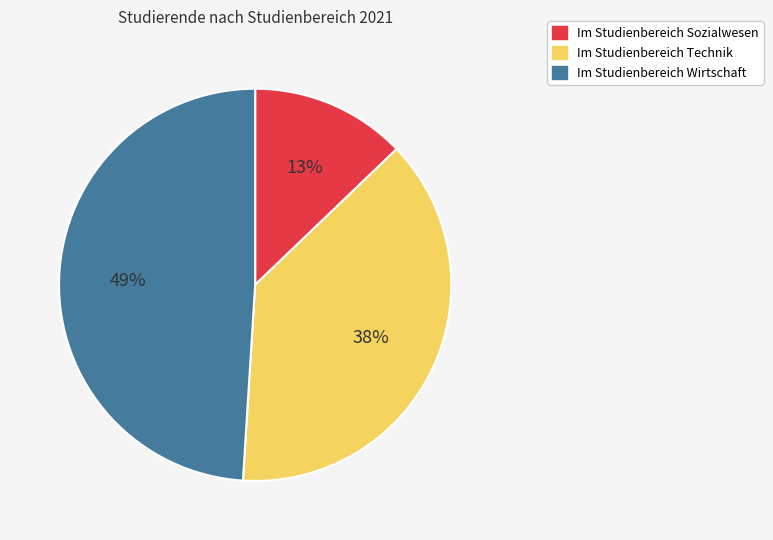

Which category has the smallest portion of the pie?

Im Studienbereich Sozialwesen